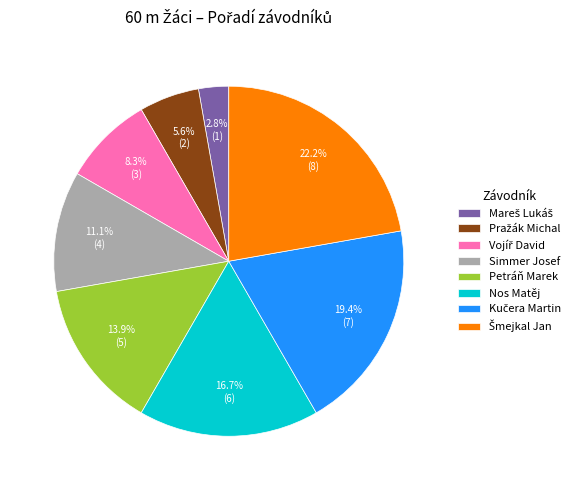

Which has a higher value, Petráň Marek or Simmer Josef?

Petráň Marek